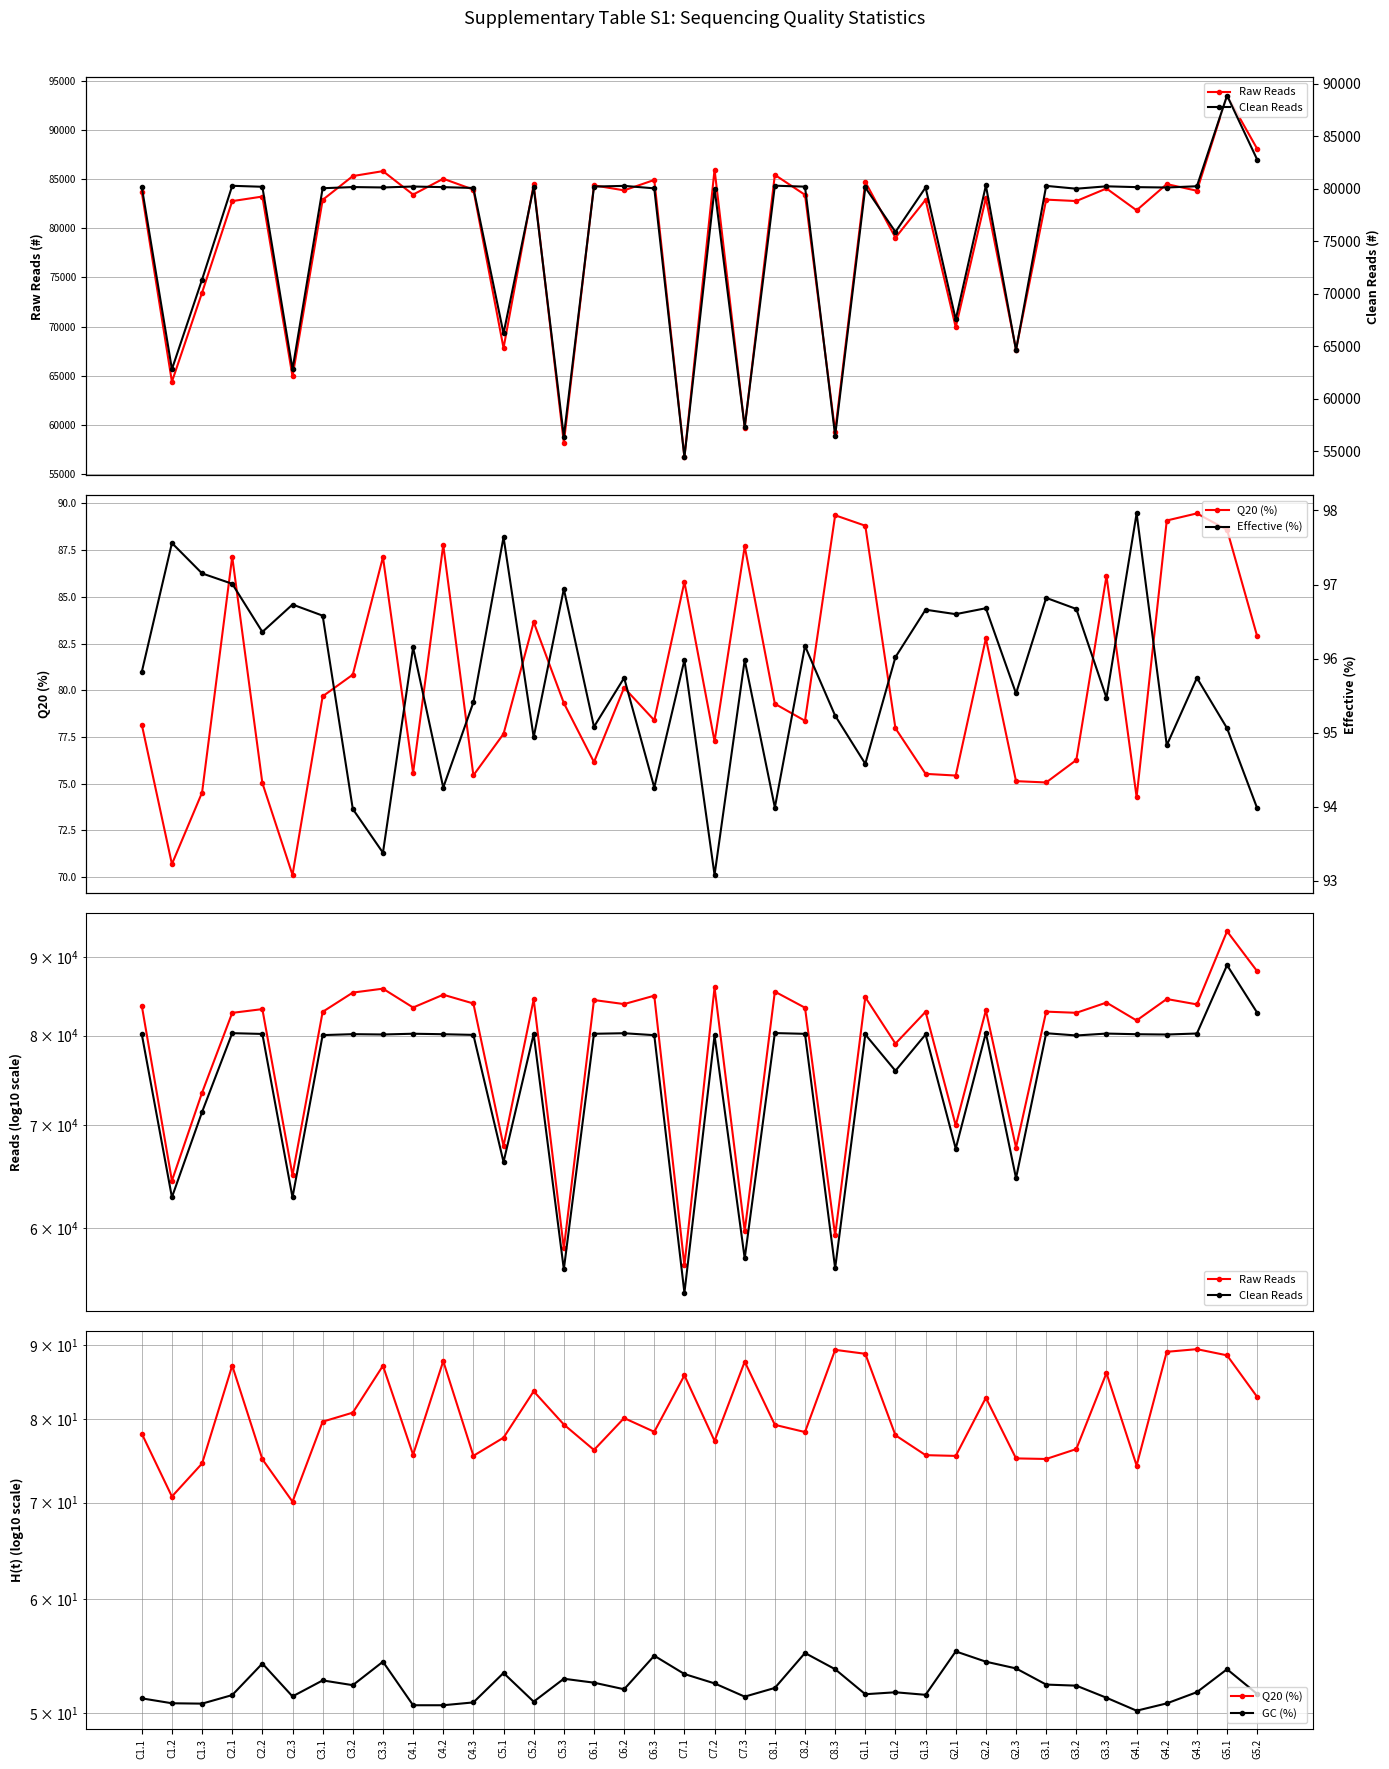

What is the difference between the second highest and minimum values in the Effective (%) series?

4.6